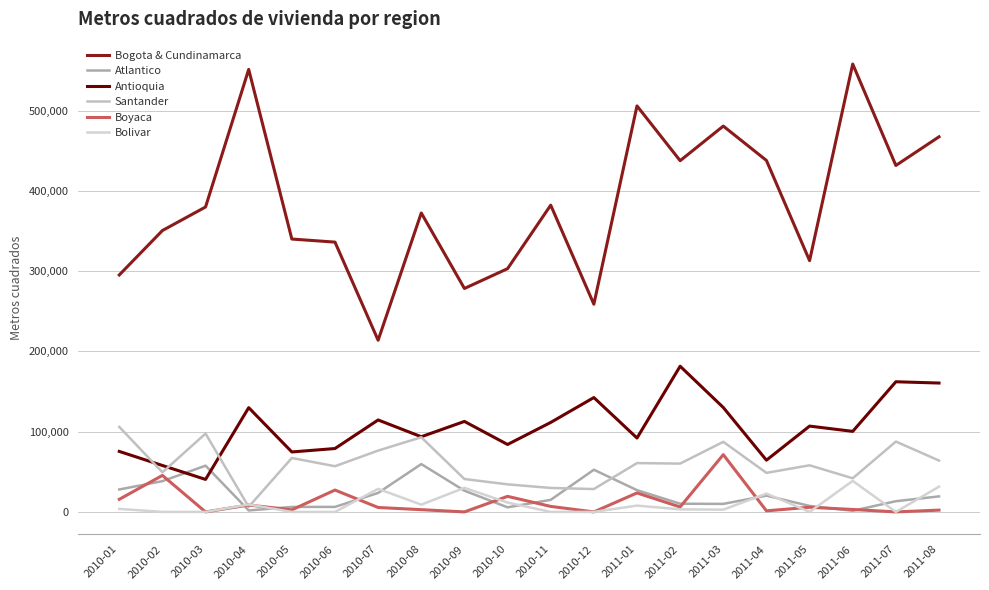

At which label does Antioquia first exceed 106915?

2010-04